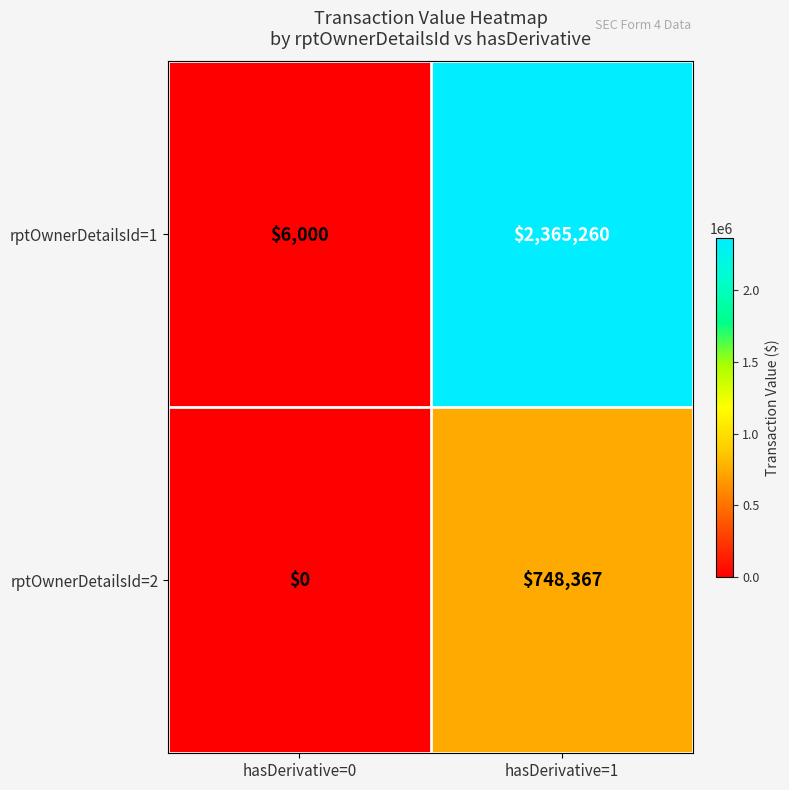

What is the difference between the rptOwnerDetailsId=2 values at hasDerivative=1 and hasDerivative=0?

748367